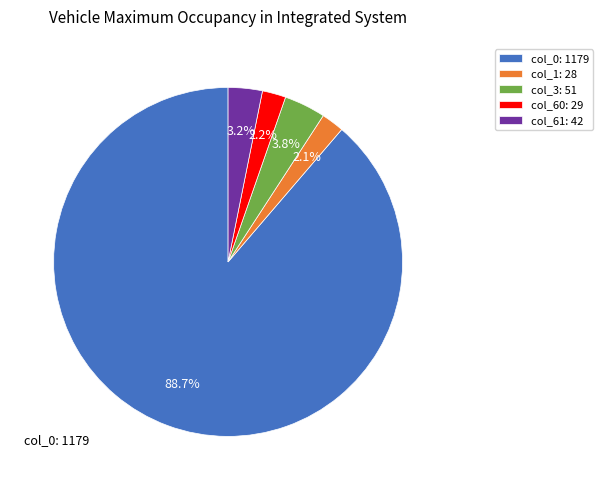

Which slice is the largest?

col_0: 1179